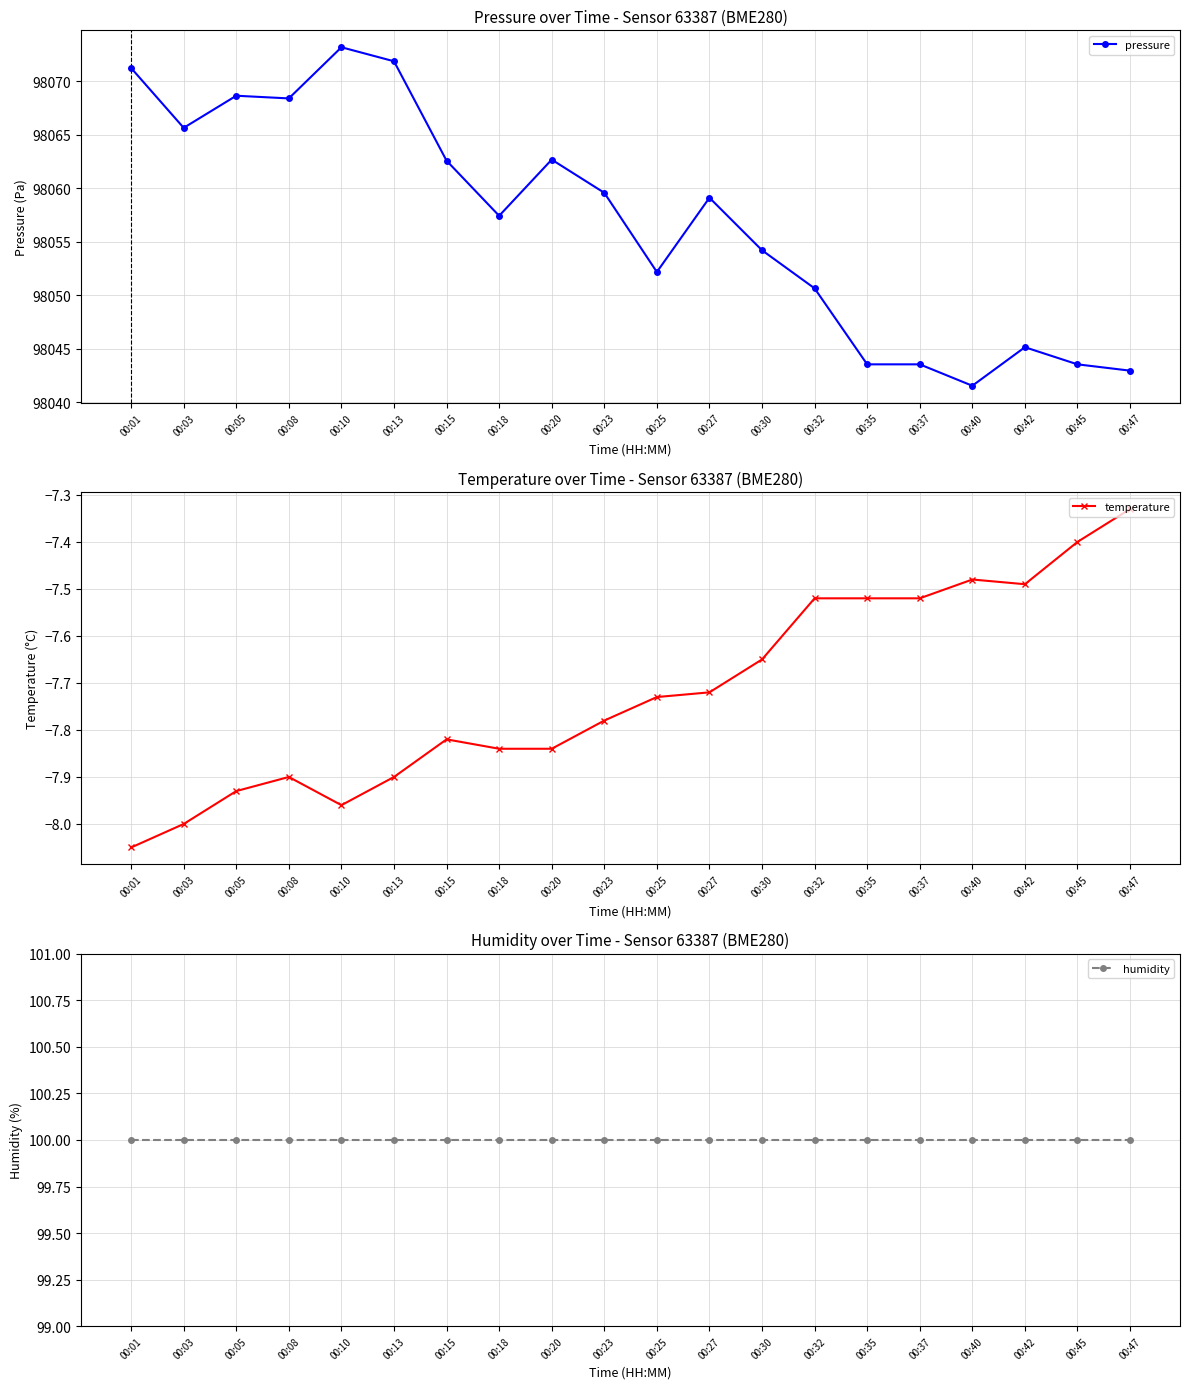

Is the value of pressure at 00:03 greater than the value of humidity at 00:10?

Yes